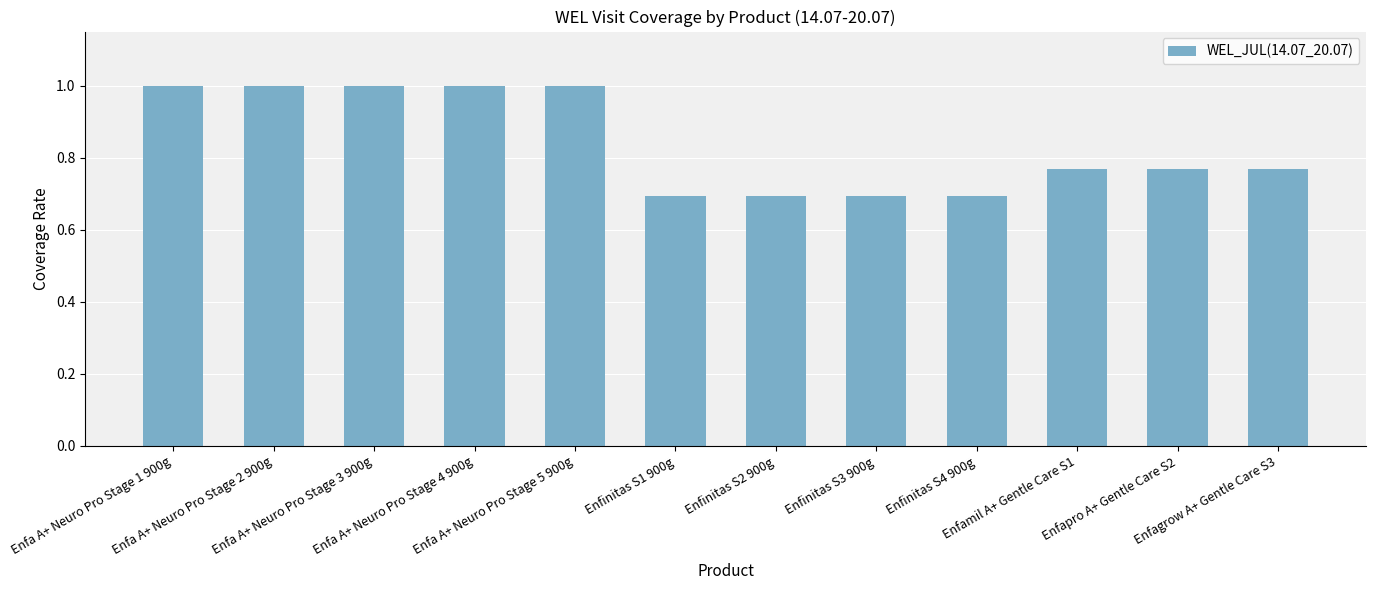

What is the difference between the maximum and minimum values?

0.3